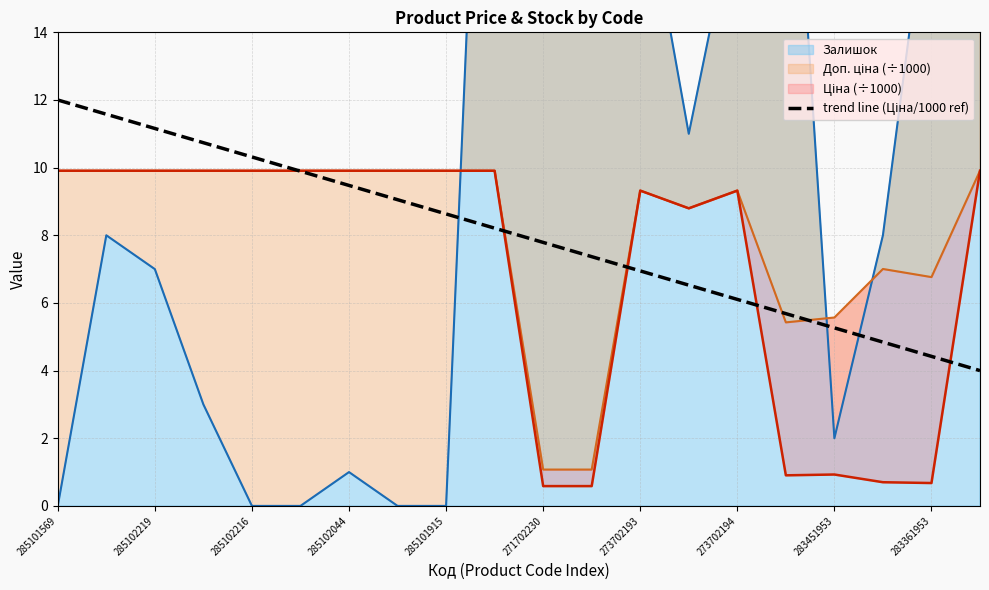

Does the chart have visible grid lines?

Yes